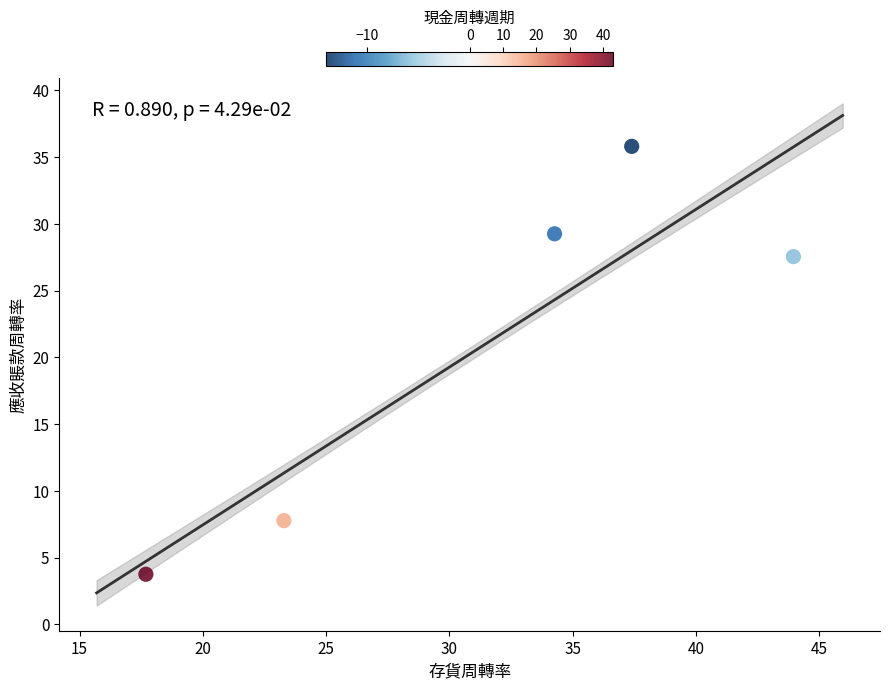

What Y value in the scatter plot is closest to 19?

27.6